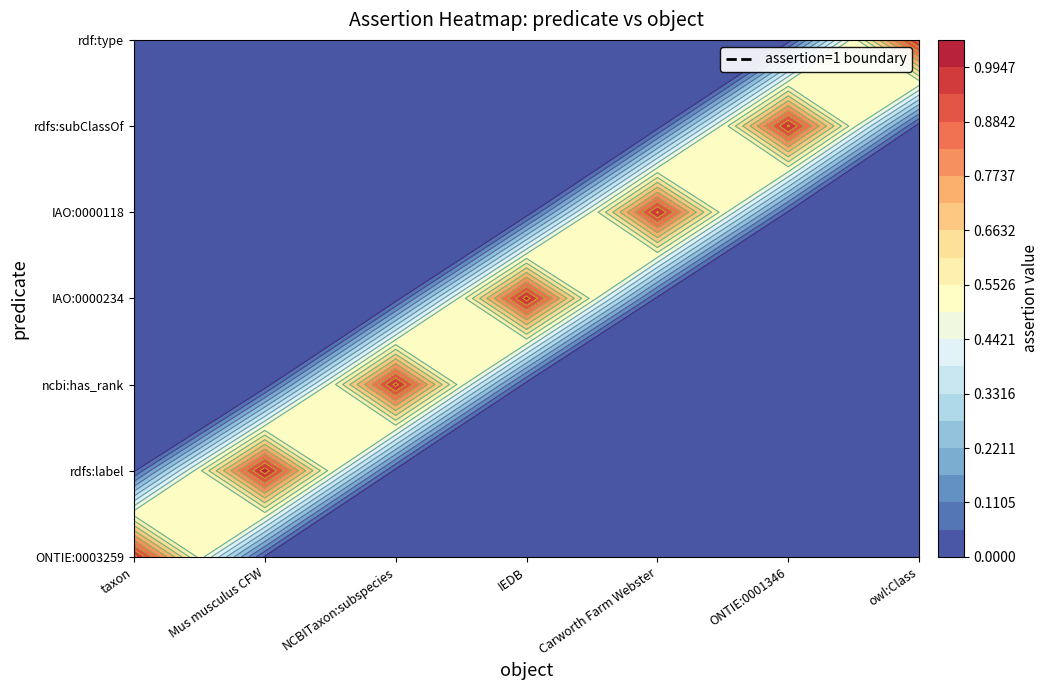

Reading left to right, extract all data points from this chart.

ONTIE:0003259: 0=1	1=0	2=0	3=0	4=0	5=0	6=0
rdfs:label: 0=0	1=1	2=0	3=0	4=0	5=0	6=0
ncbi:has_rank: 0=0	1=0	2=1	3=0	4=0	5=0	6=0
IAO:0000234: 0=0	1=0	2=0	3=1	4=0	5=0	6=0
IAO:0000118: 0=0	1=0	2=0	3=0	4=1	5=0	6=0
rdfs:subClassOf: 0=0	1=0	2=0	3=0	4=0	5=1	6=0
rdf:type: 0=0	1=0	2=0	3=0	4=0	5=0	6=1